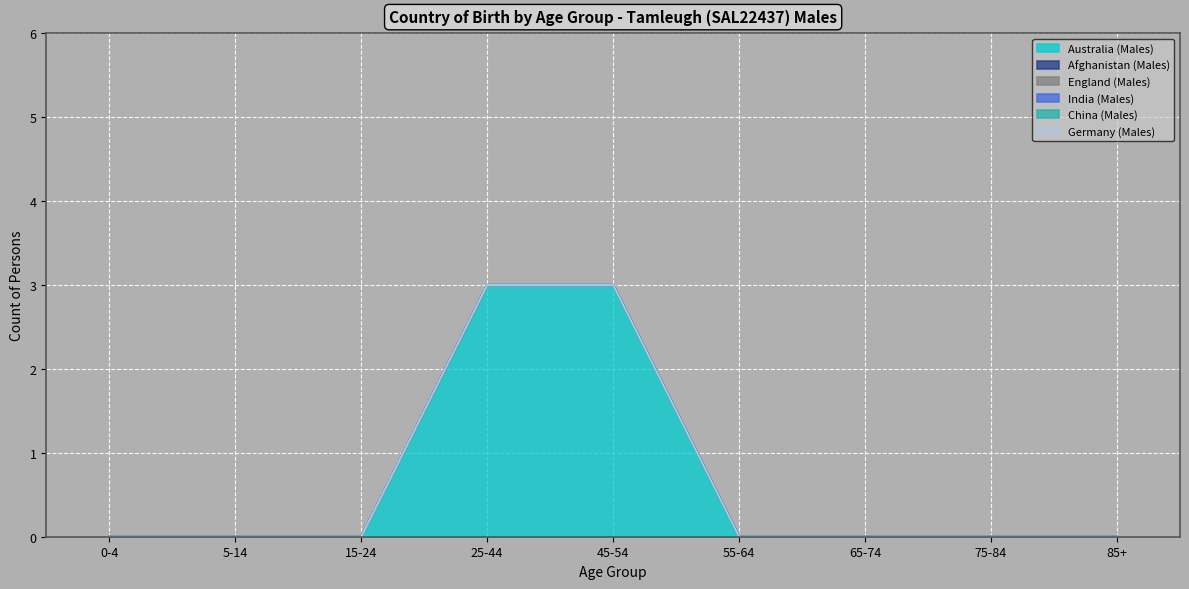

Reading left to right, extract all data points from this chart.

Australia (Males): 0-4=0	5-14=0	15-24=0	25-44=3	45-54=3	55-64=0	65-74=0	75-84=0	85+=0
Afghanistan (Males): 0-4=0	5-14=0	15-24=0	25-44=0	45-54=0	55-64=0	65-74=0	75-84=0	85+=0
England (Males): 0-4=0	5-14=0	15-24=0	25-44=0	45-54=0	55-64=0	65-74=0	75-84=0	85+=0
India (Males): 0-4=0	5-14=0	15-24=0	25-44=0	45-54=0	55-64=0	65-74=0	75-84=0	85+=0
China (Males): 0-4=0	5-14=0	15-24=0	25-44=0	45-54=0	55-64=0	65-74=0	75-84=0	85+=0
Germany (Males): 0-4=0	5-14=0	15-24=0	25-44=0	45-54=0	55-64=0	65-74=0	75-84=0	85+=0